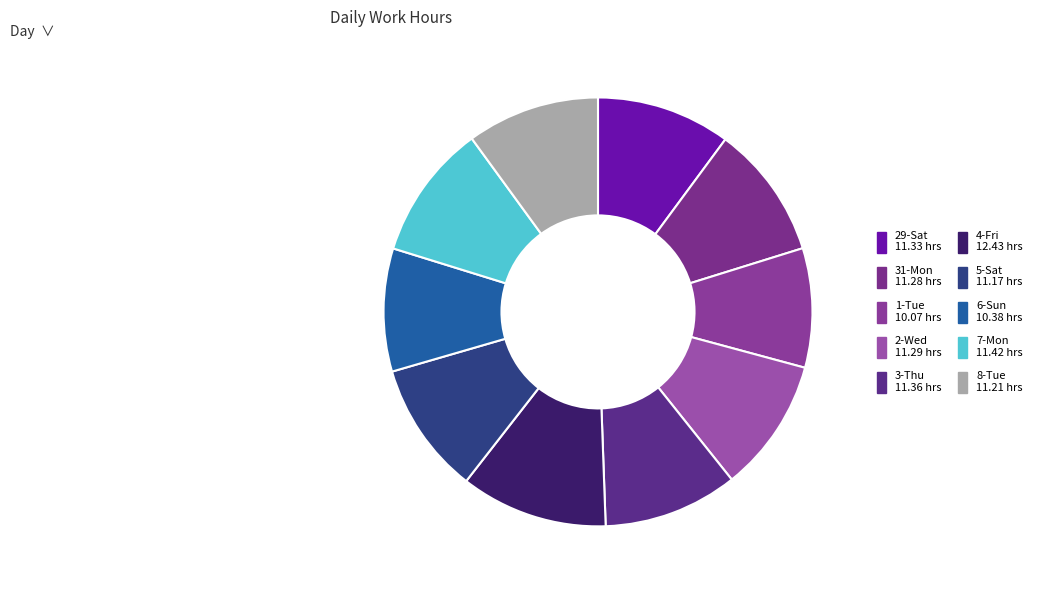

Which category has the biggest portion of the pie?

4-Fri